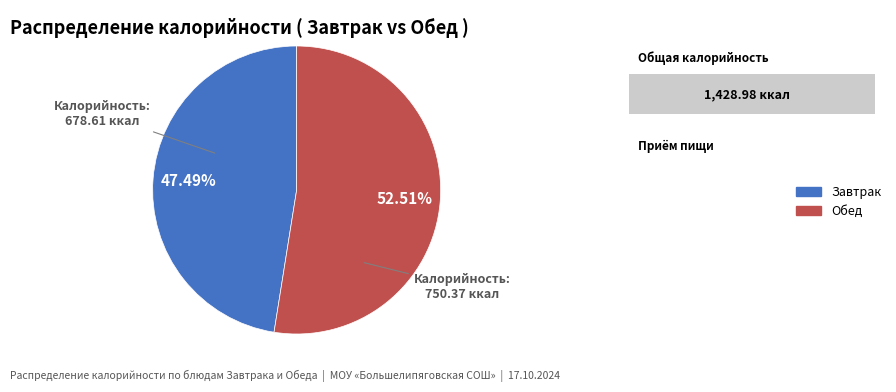

Count the number of slices in the pie.

2